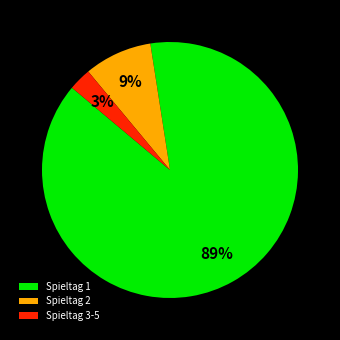

How many segments does this pie chart have?

3